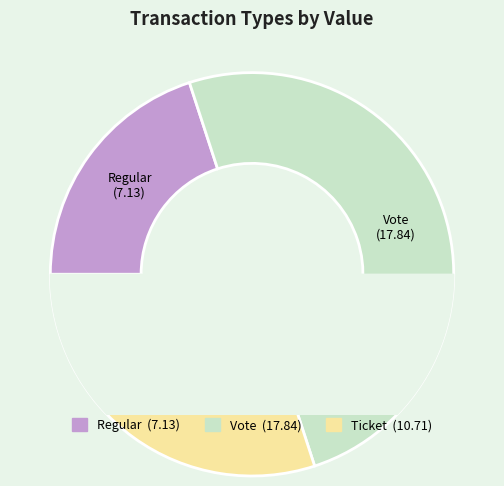

Does Vote represent more than half of the total?

No